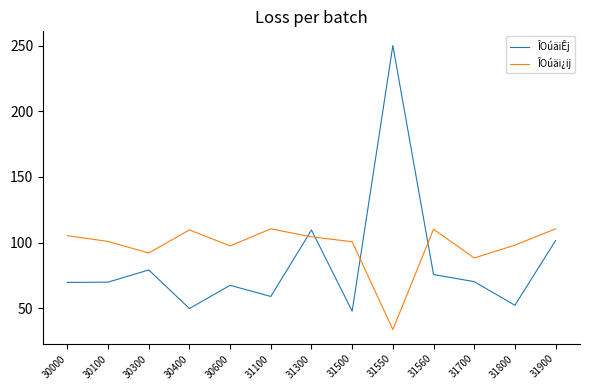

What is the difference between the maximum and minimum values in the ÎOúäiÊj series?

202.3